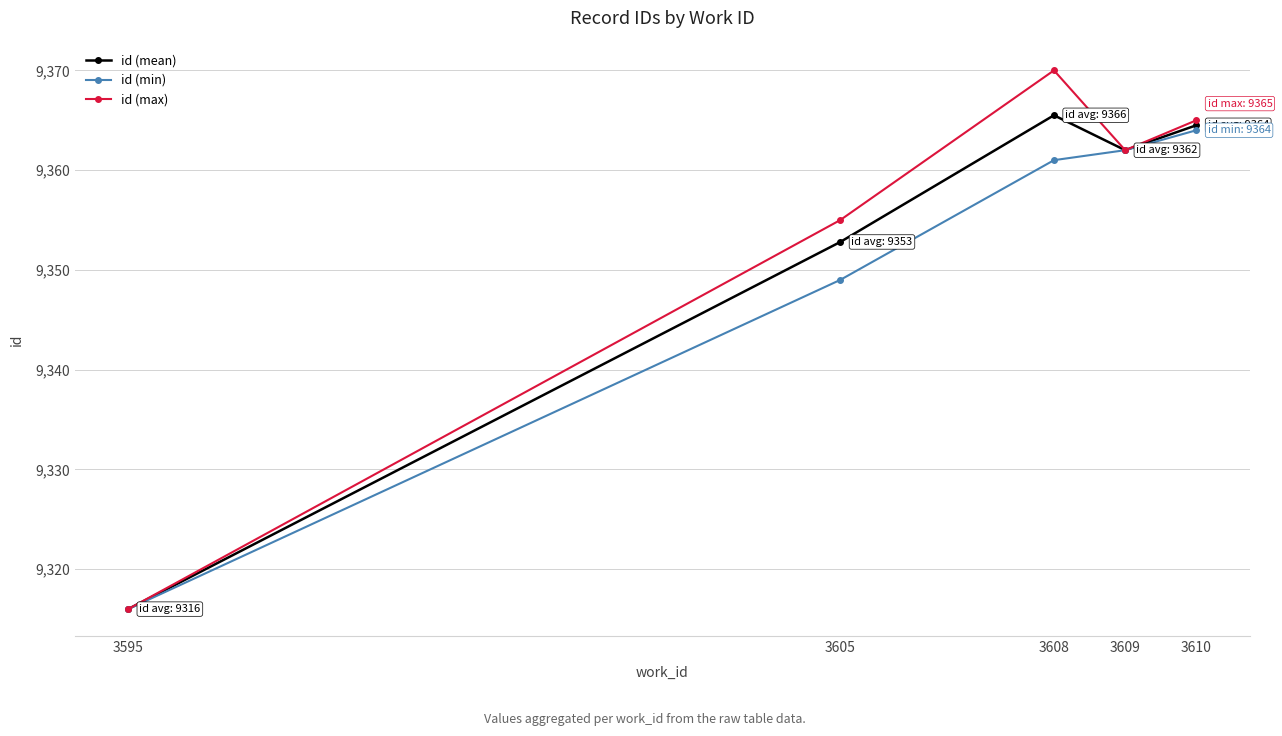

What is the average value of the id (min) series?

9350.4